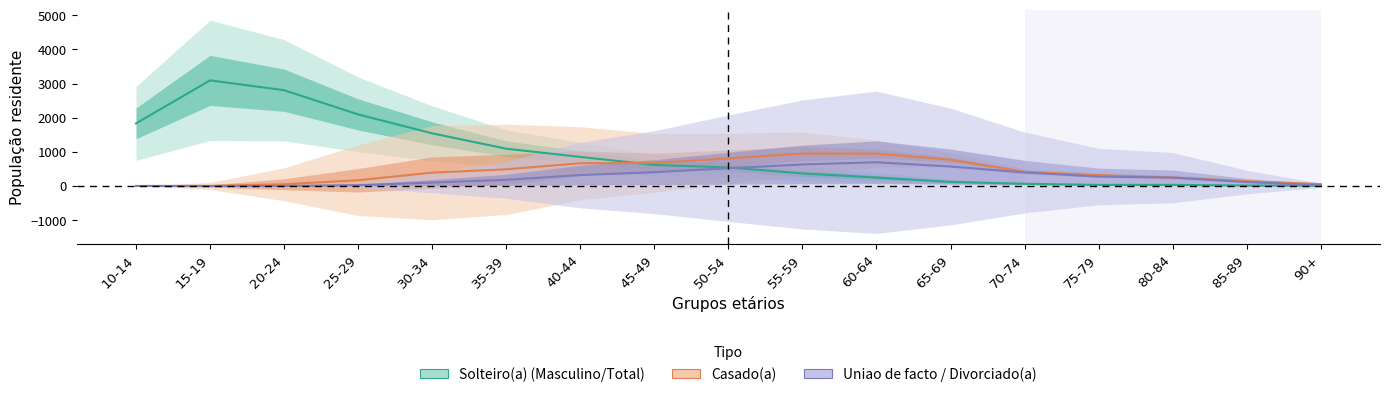

True or false: Casado(a) and Divorciado(a) cross at least once.

False